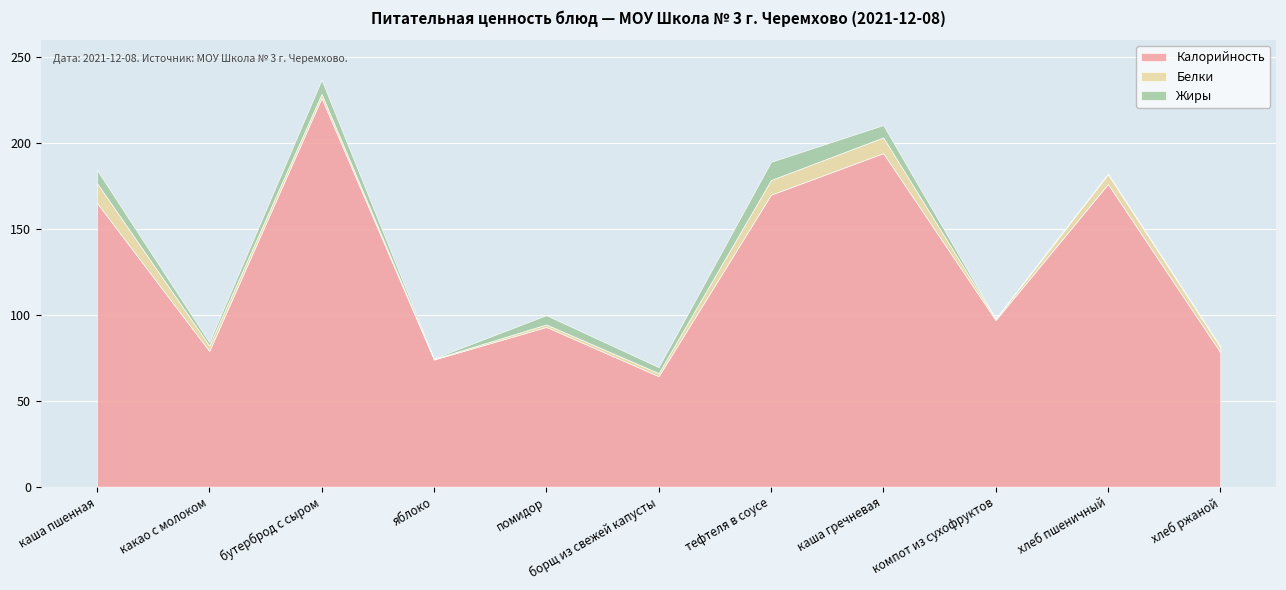

Count the number of data series in this chart.

3